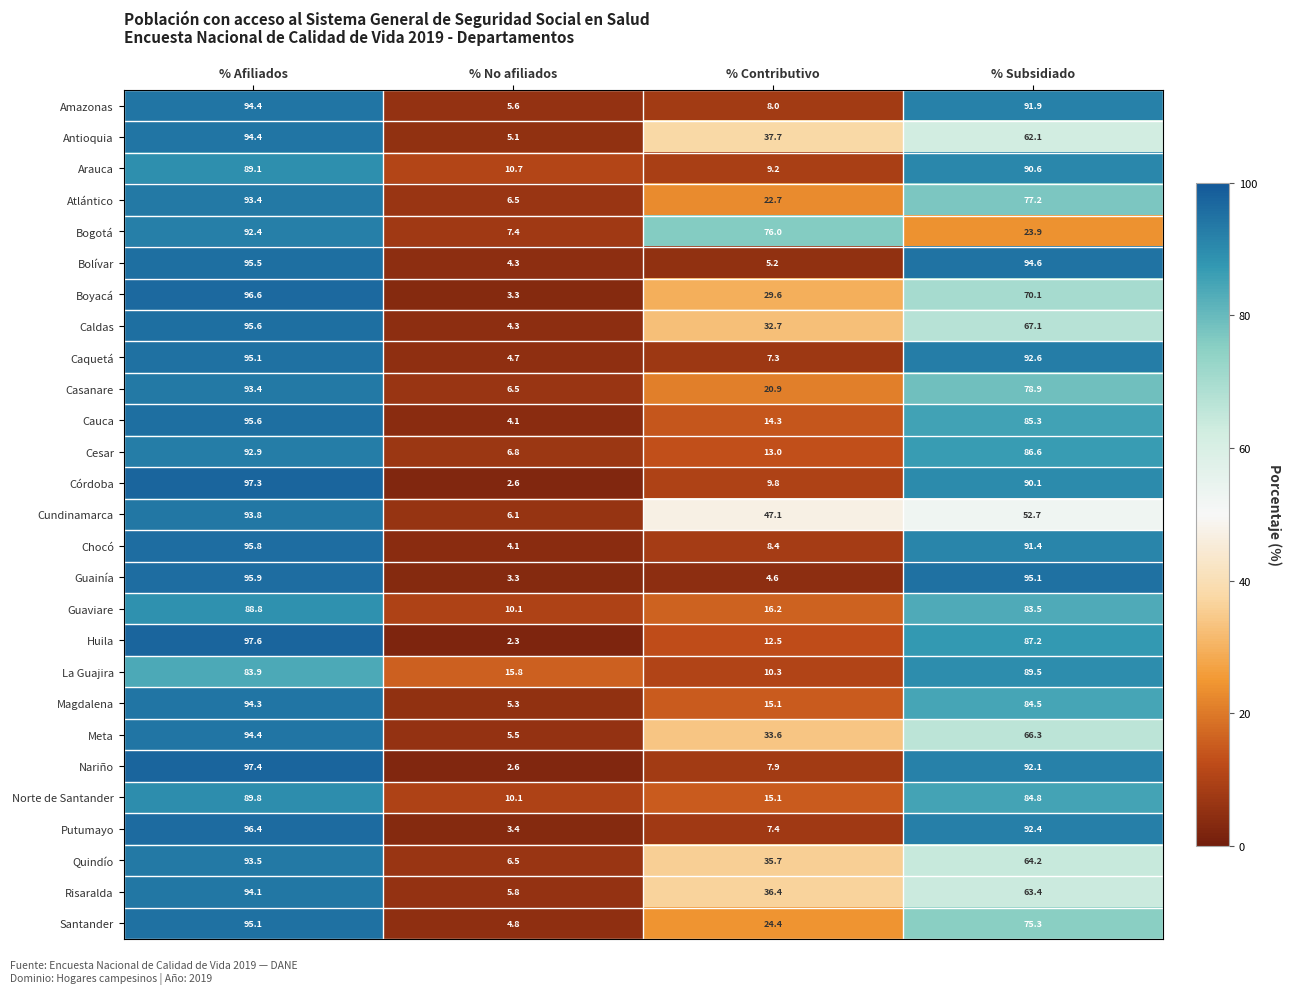

How many data points in La Guajira are above 83?

2